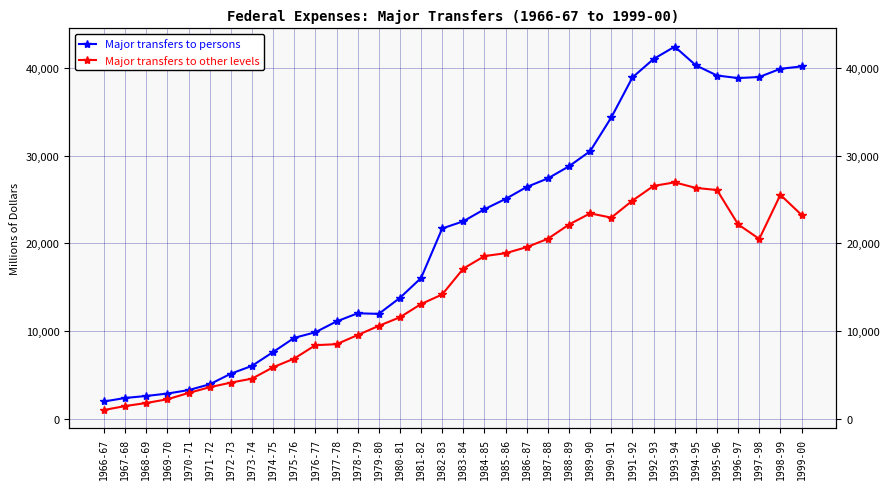

How many series are shown in this chart?

2